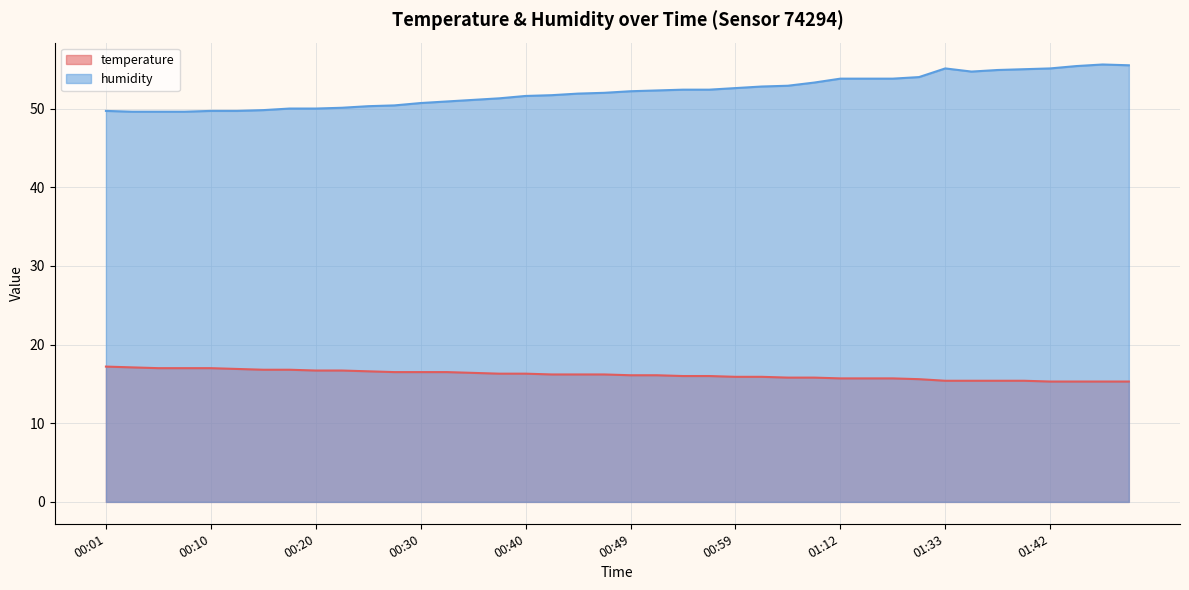

How many lines are shown in the chart?

2